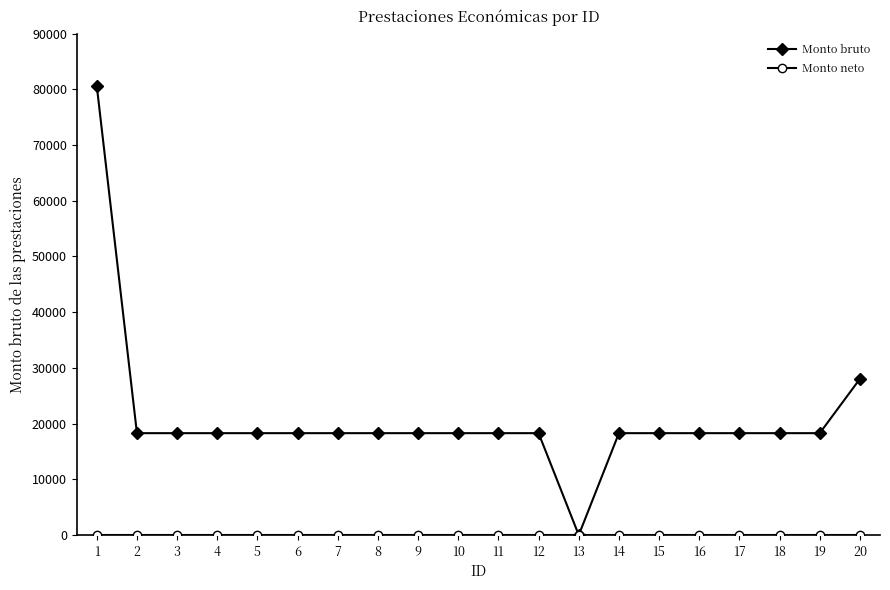

Which series has the largest total across all categories?

Monto bruto